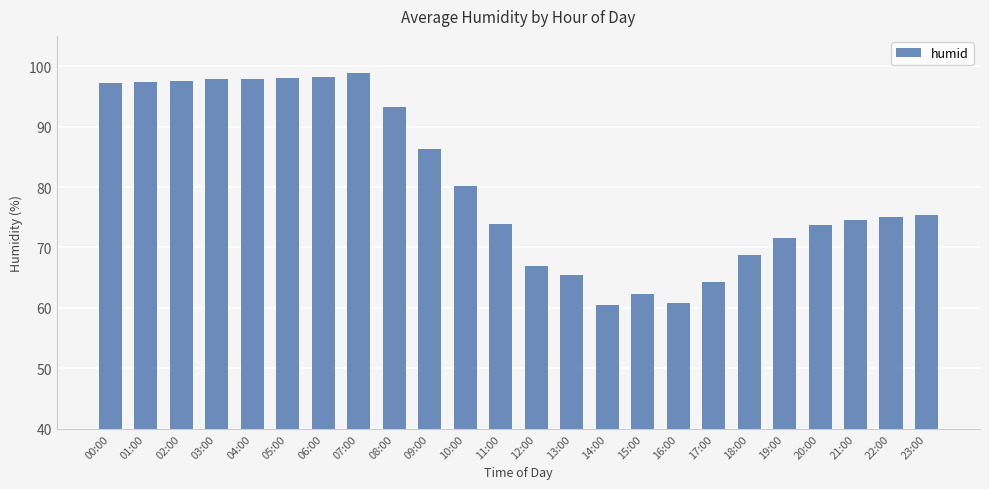

True or false: the data shows 161.9 at 06:00.

False